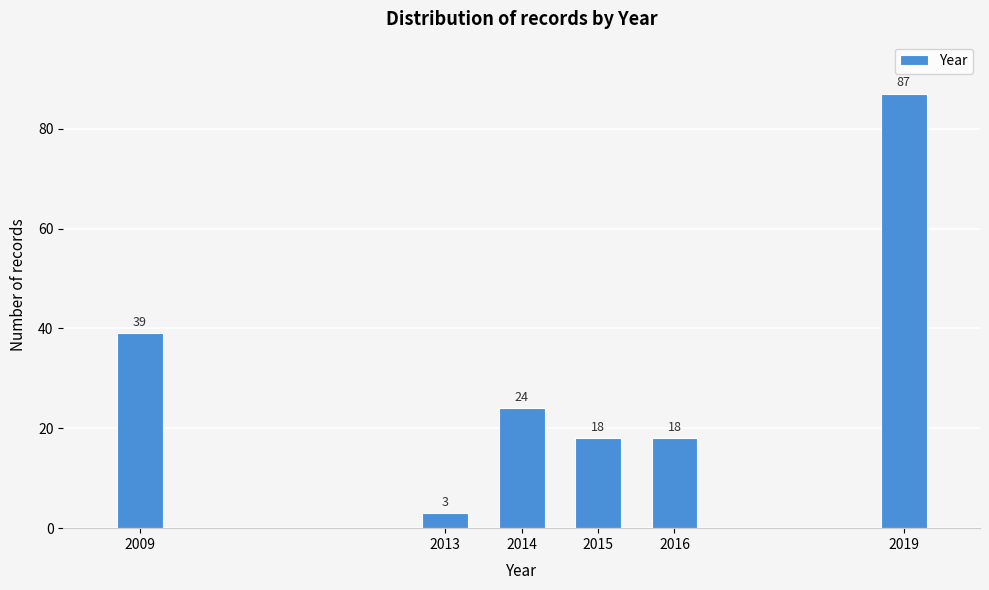

Reading left to right, list all the values displayed in this chart.

39	3	24	18	18	87